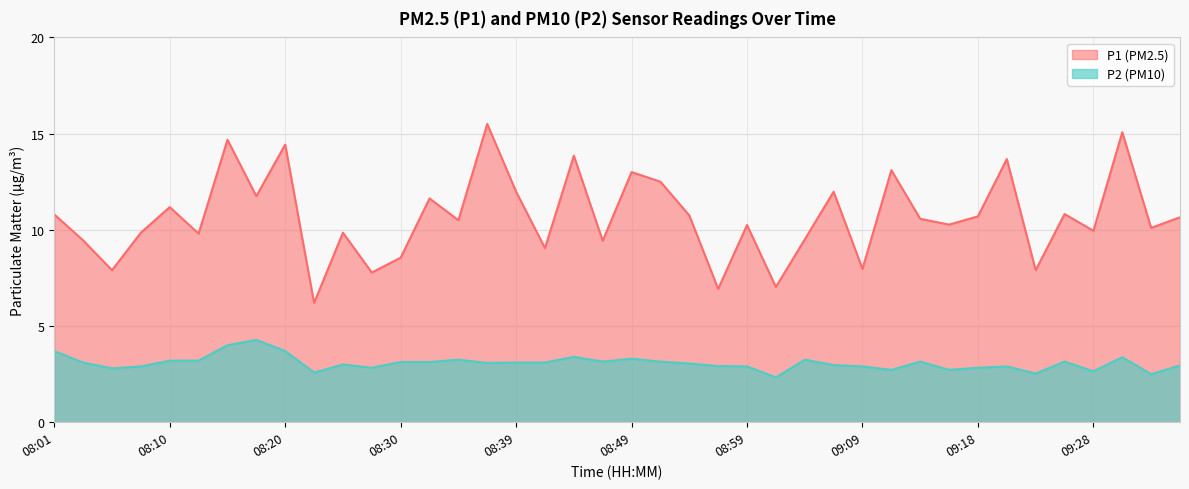

How many data points in P2 are less than 3?

17